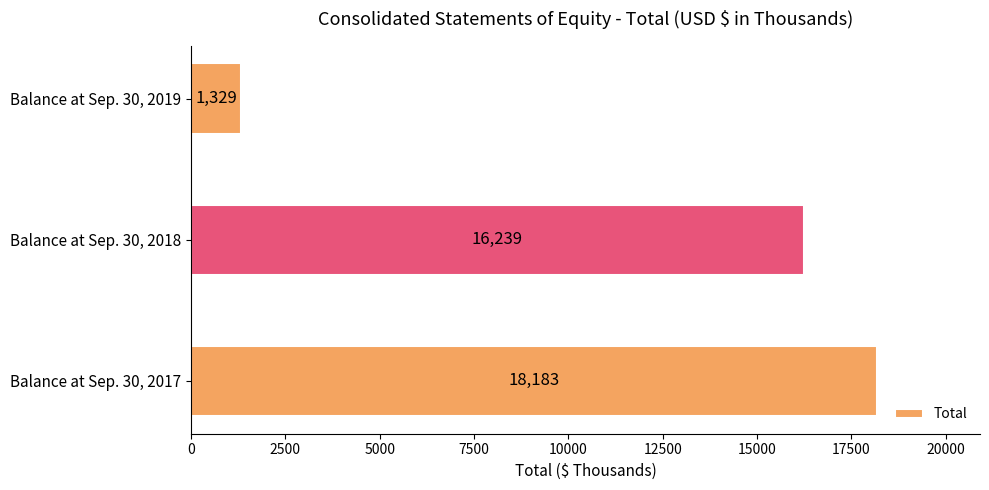

Rank the categories by value from highest to lowest.

Balance at Sep. 30, 2017, Balance at Sep. 30, 2018, Balance at Sep. 30, 2019